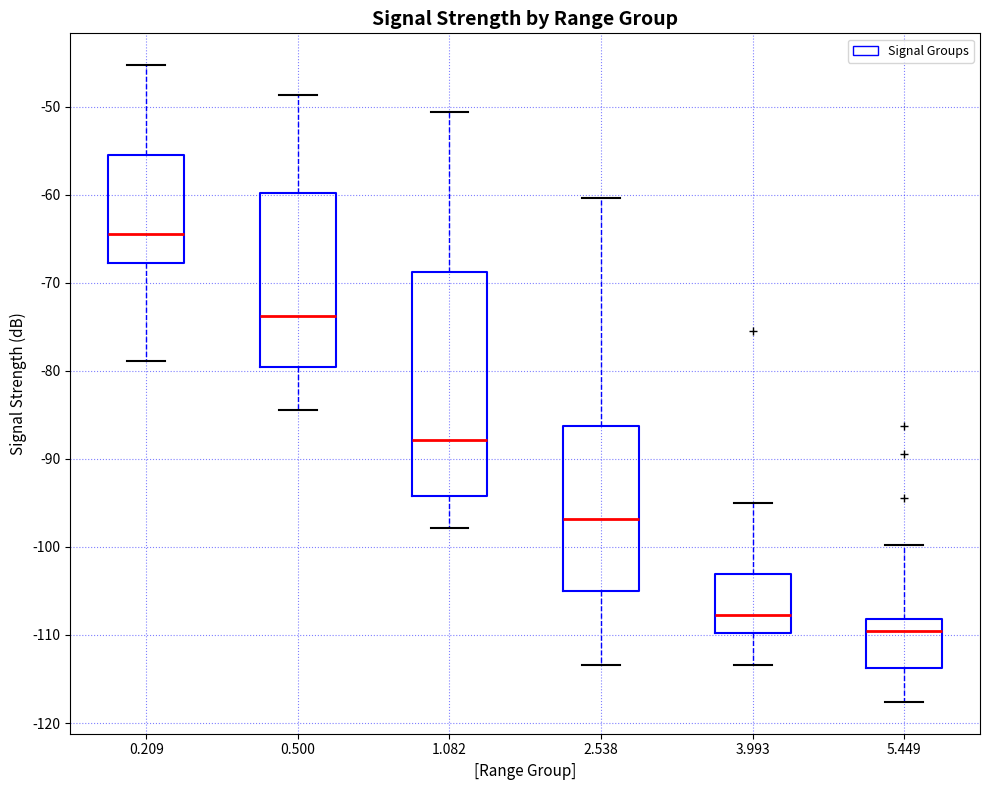

Reading left to right, read every box against the y-axis: the position of its median line, the range the box covers, and the ends of its whiskers. The values are not printed on the chart, so give them approximately, as read against the axis.

0.209: median -64, box -68 to -55, whiskers -79 to -45
0.500: median -74, box -80 to -60, whiskers -84 to -49
1.082: median -88, box -94 to -69, whiskers -98 to -51
2.538: median -97, box -105 to -86, whiskers -113 to -60
3.993: median -108, box -110 to -103, whiskers -113 to -95
5.449: median -110, box -114 to -108, whiskers -118 to -100